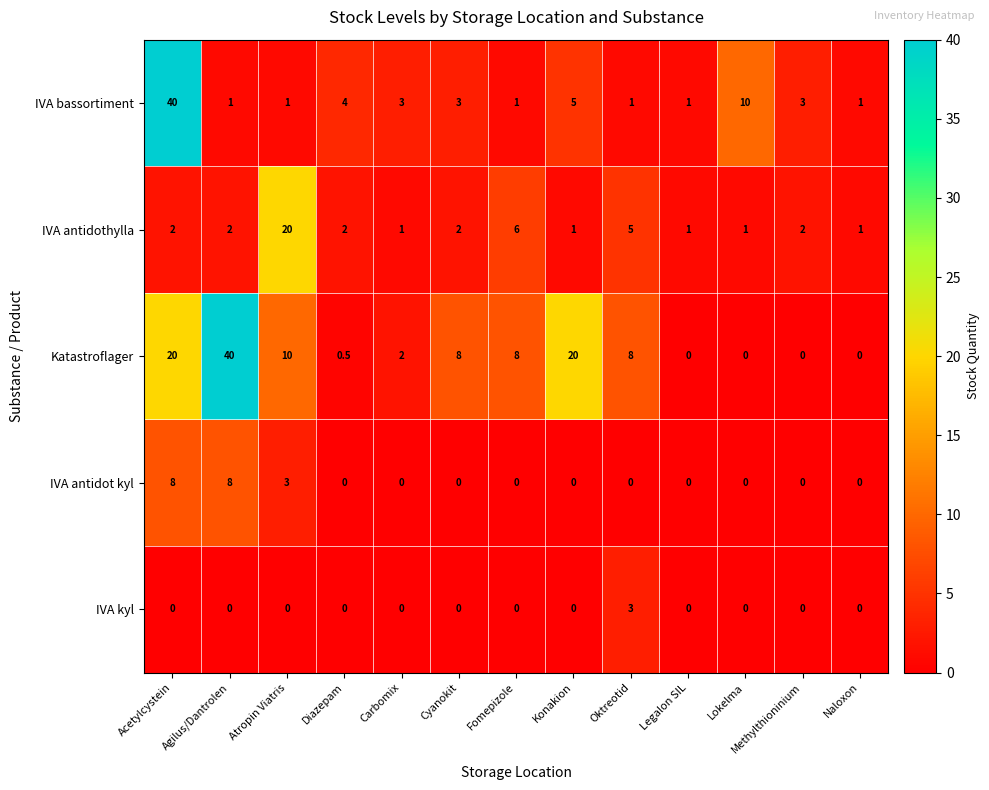

Is it true that IVA antidot kyl equals 0.0 at Naloxon?

True